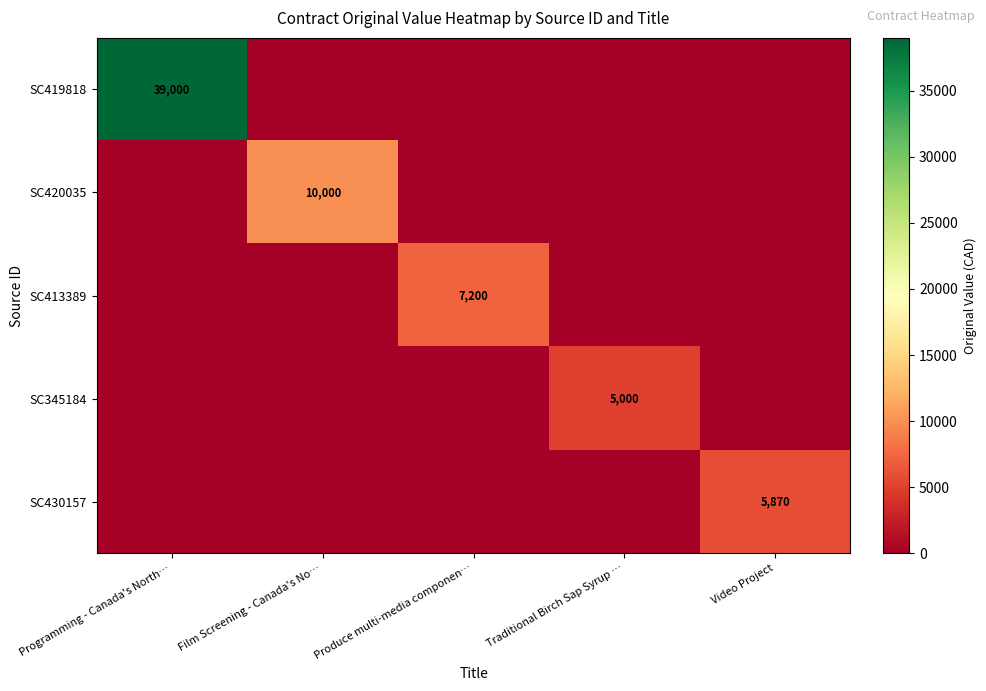

Is it true that SC430157 equals 8903 at Video Project?

False